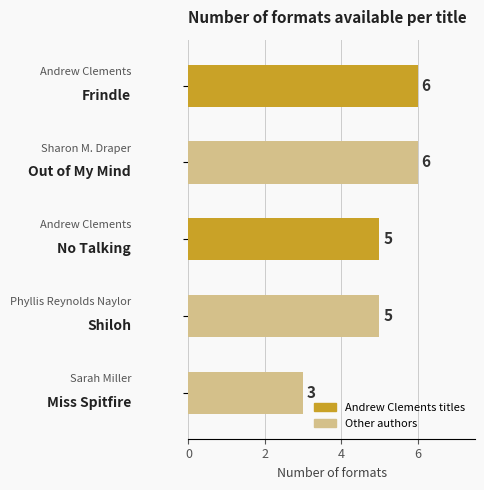

Count the values in the range 5 to 6.

4